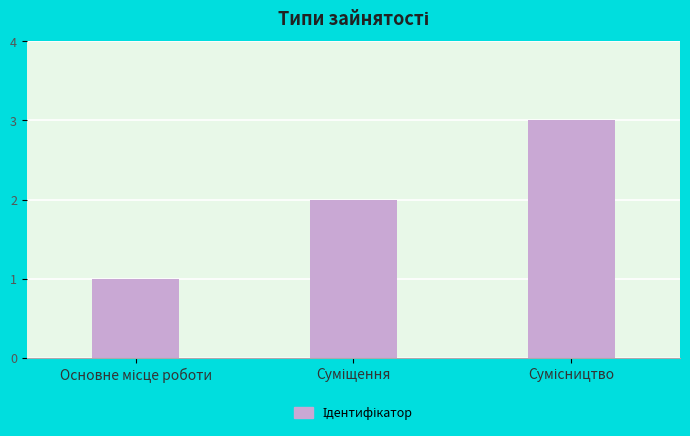

What is the greatest value displayed?

3